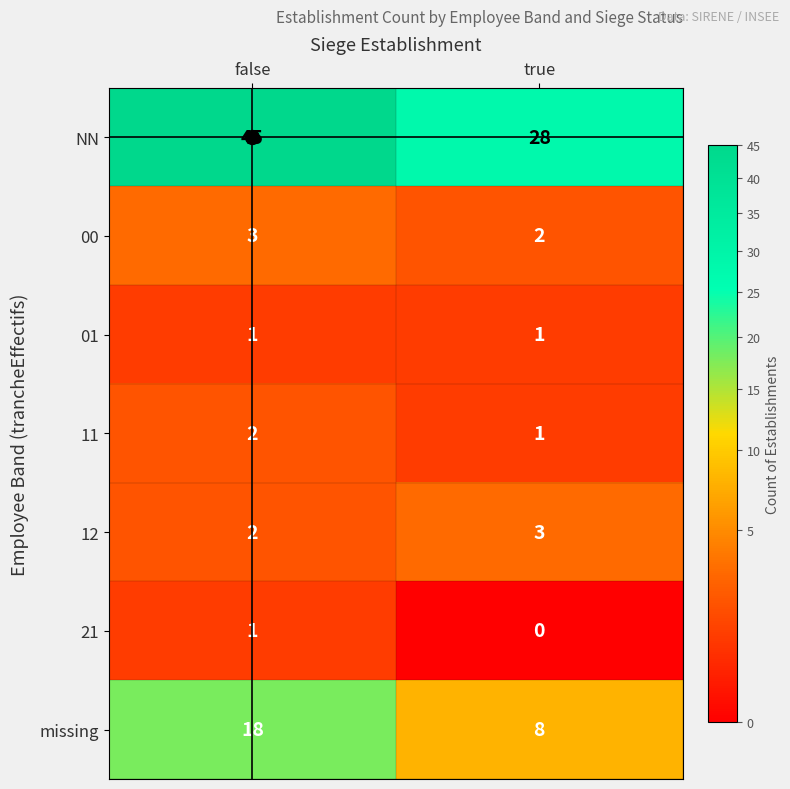

What is the total value across all series at false?

72